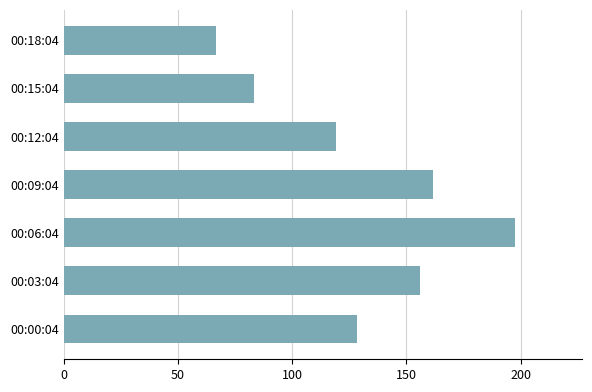

Count the number of values greater than 128.

4